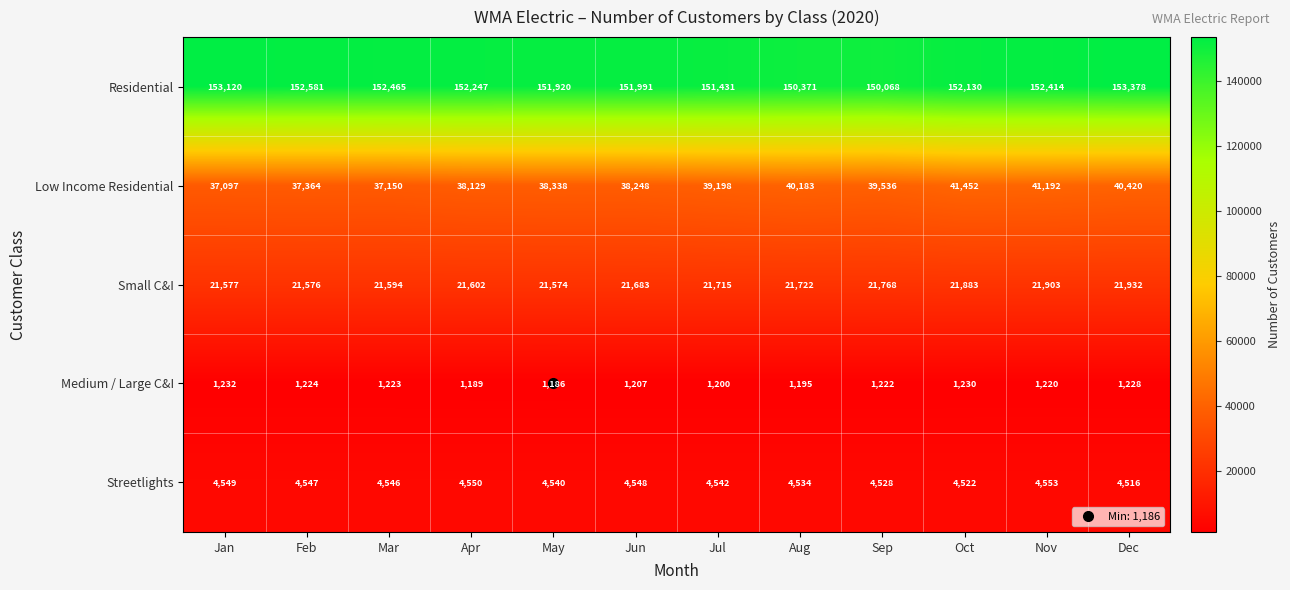

At which category does the chart reach its peak across all series?

Dec